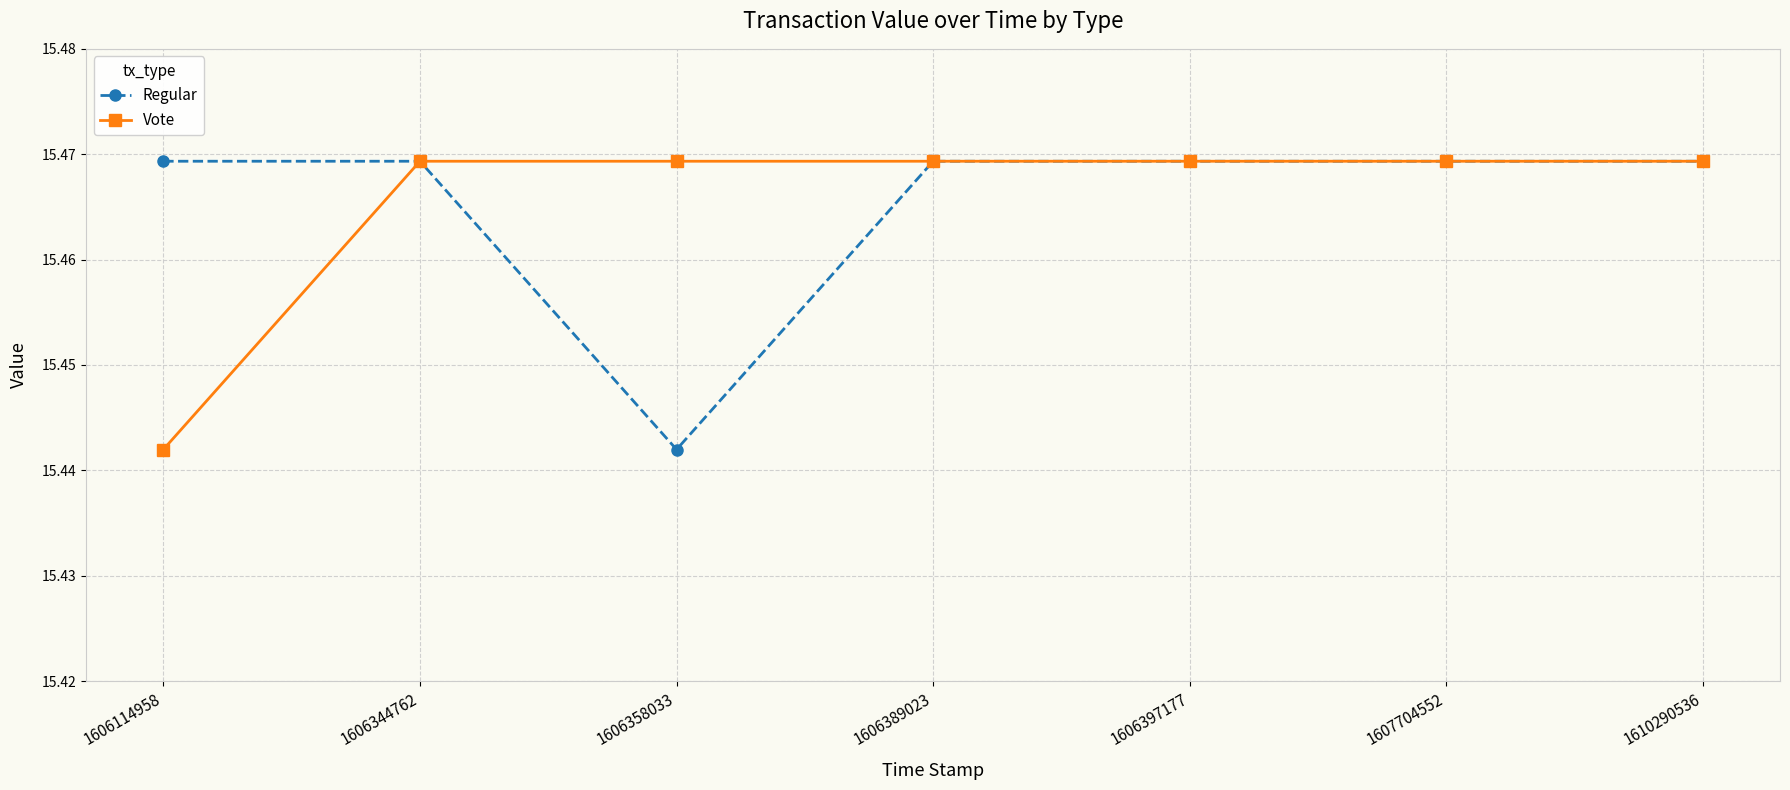

Count the Regular values in the range 15 to 16.

7